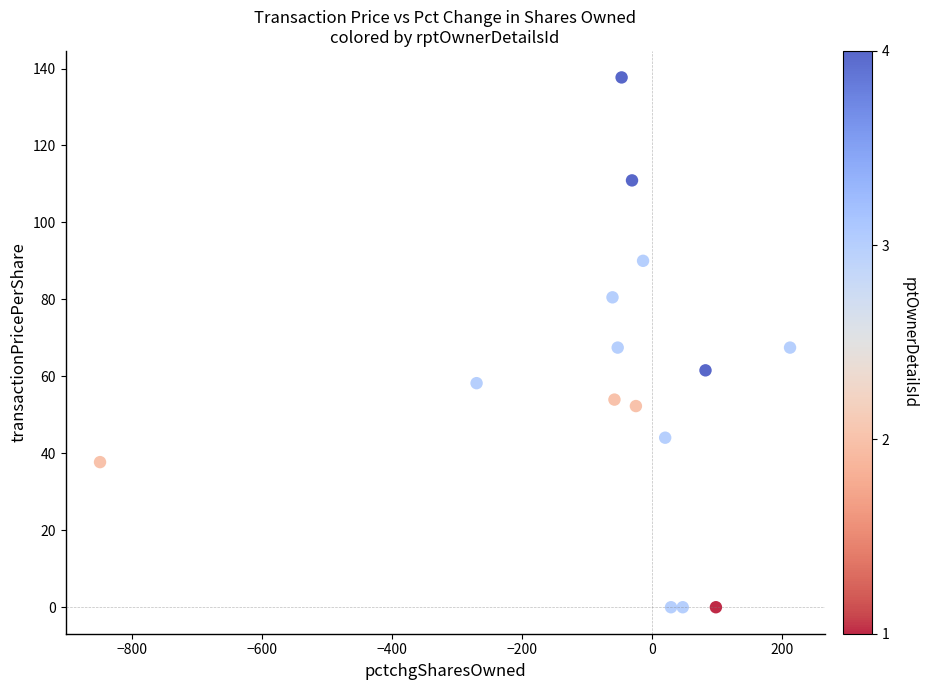

What is the range of X values (max minus min)?

1061.0